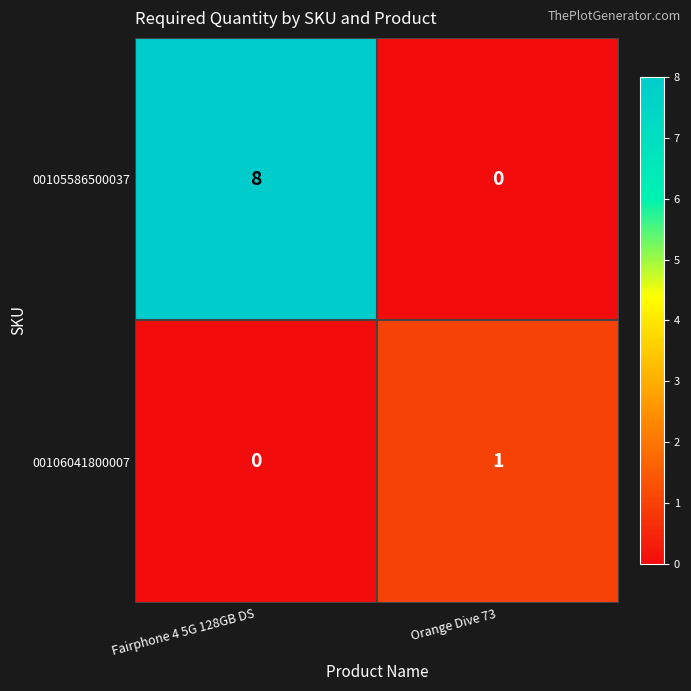

Rank the series by their average value, from highest to lowest.

00105586500037, 00106041800007